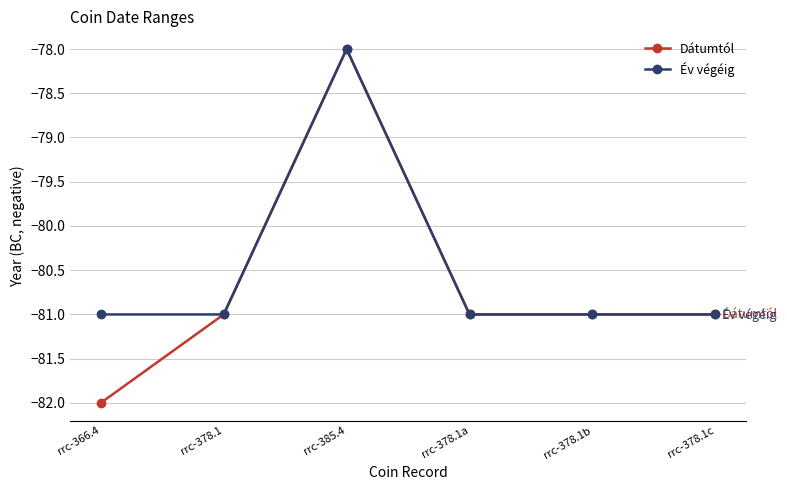

The value of Év végéig at rrc-378.1 is -81. True or false?

True